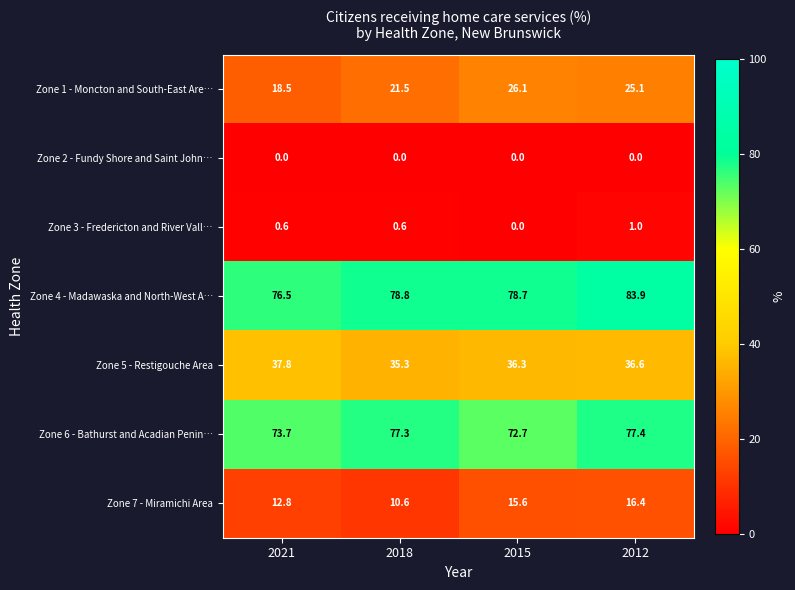

What is the highest value of the Zone 7 - Miramichi Area series?

16.4